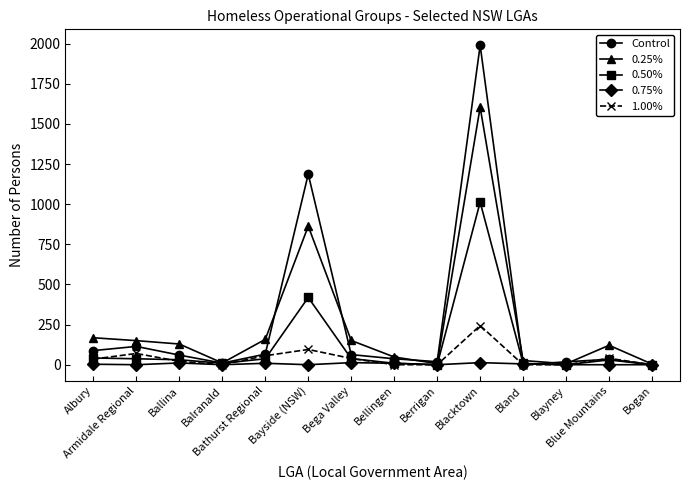

Which series has the widest spread of values?

Control